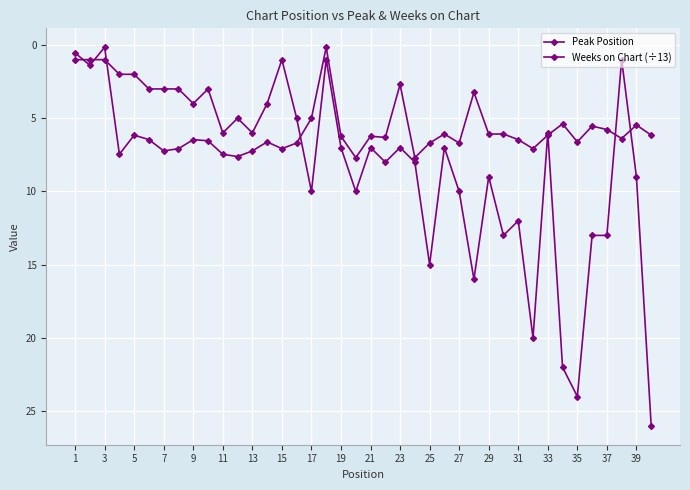

In Peak Position, how many points are lower than both neighbors (excluding endpoints)?

11